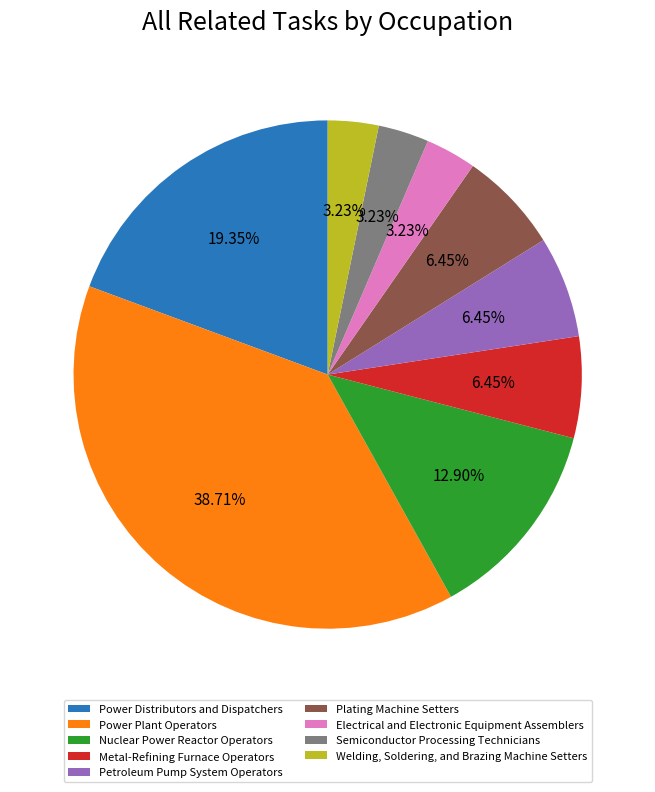

The Metal-Refining Furnace Operators slice represents 1% of the pie. True or false?

False